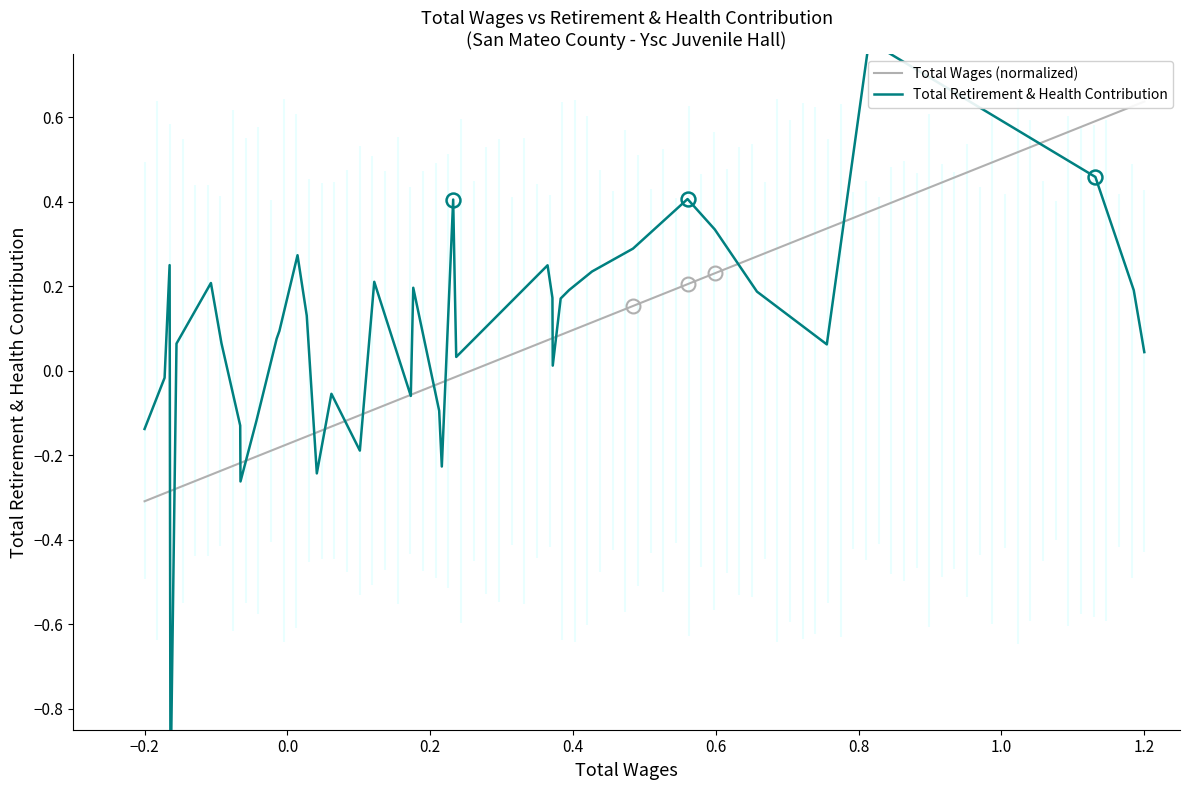

At how many categories does at least one series exceed 0?

28